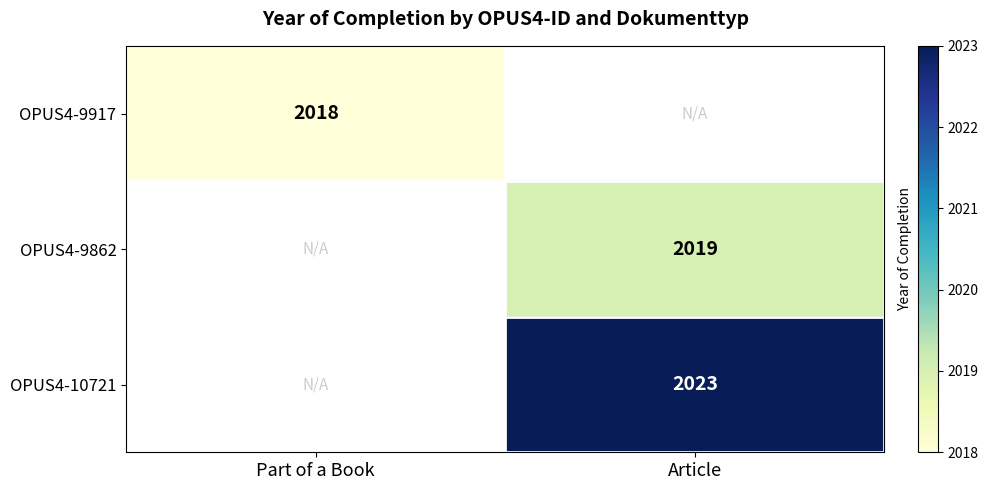

True or false: OPUS4-10721 has a value of 2023 at Article.

True